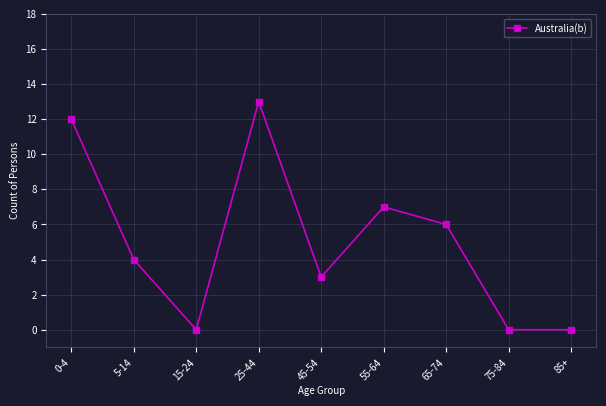

What is the maximum value shown in the chart?

13